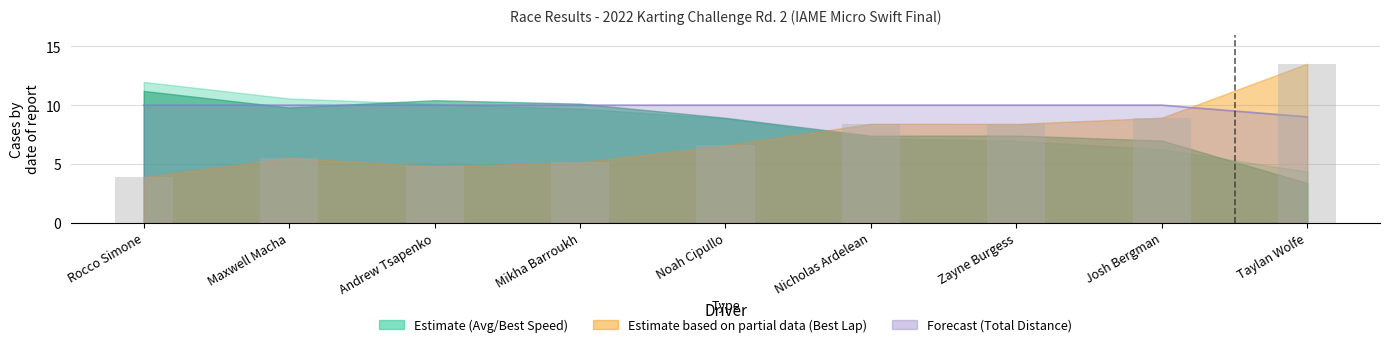

Which label corresponds to the smallest value in the chart?

Rocco Simone